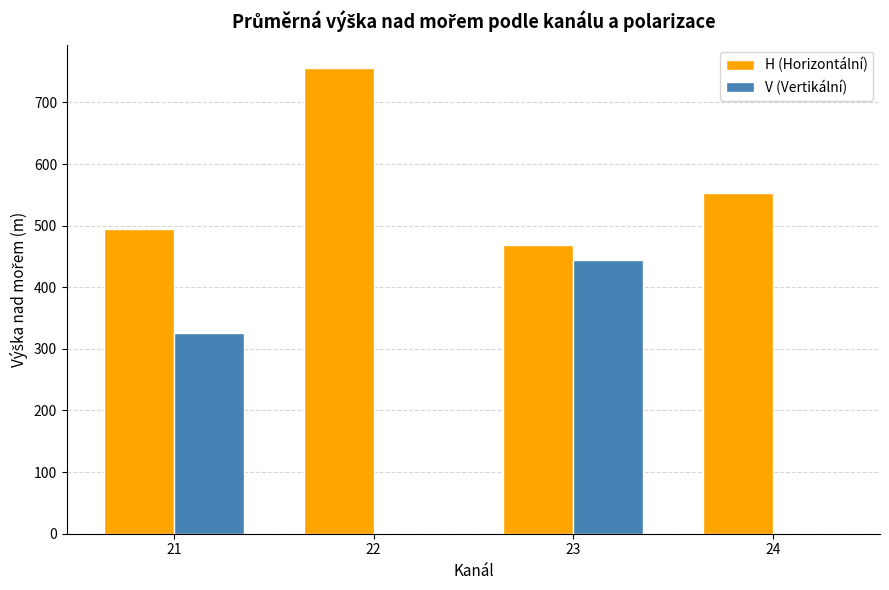

Read the V (Vertikální) value at 23, to the nearest 10.

440